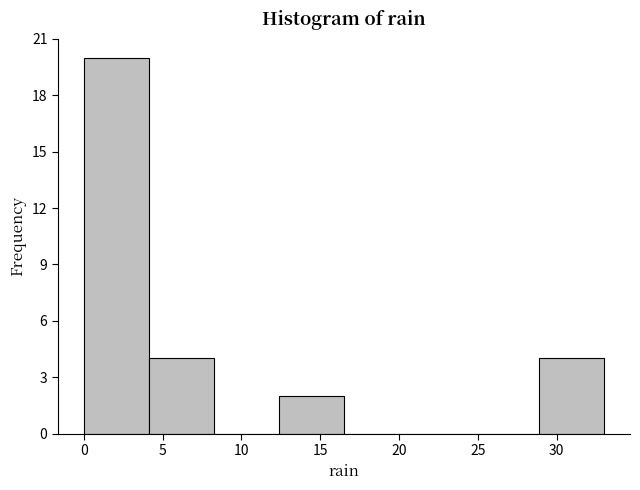

Over which range of the x-axis is the bar tallest?

0.0 to 4.0